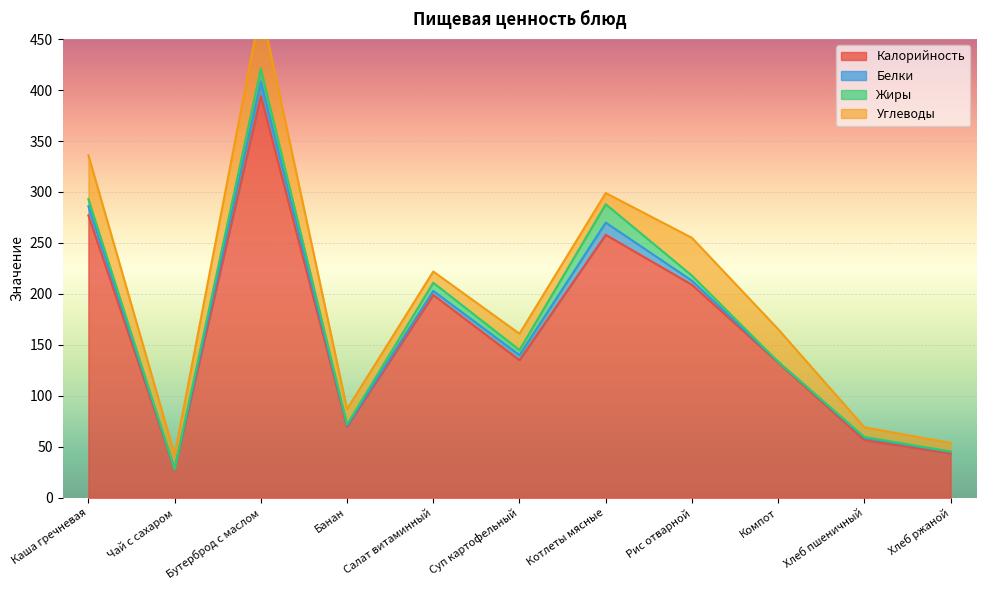

Between Чай с сахаром and Суп картофельный, which series saw the biggest shift?

Калорийность